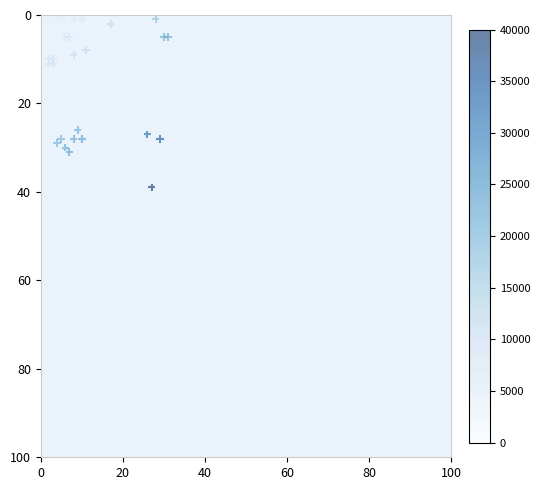

What Y value in the scatter plot is closest to 20?

26